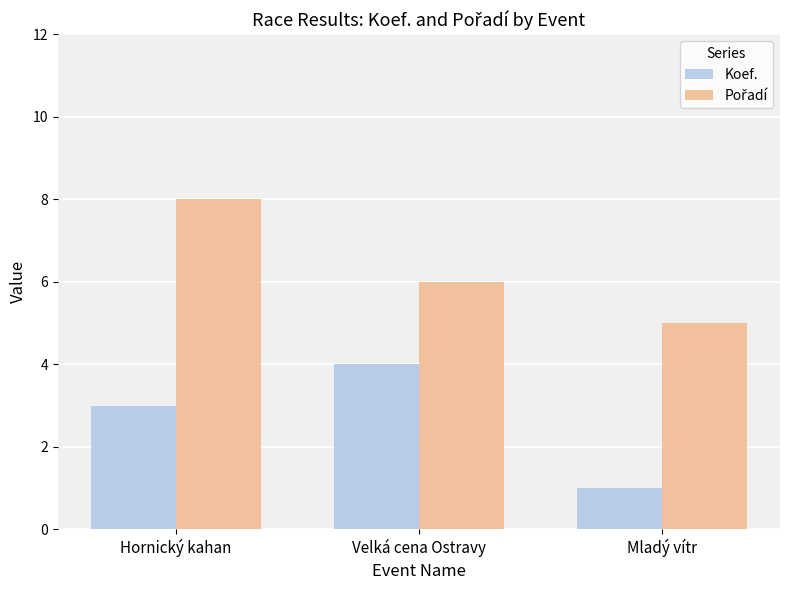

Count the number of categories in the chart.

3